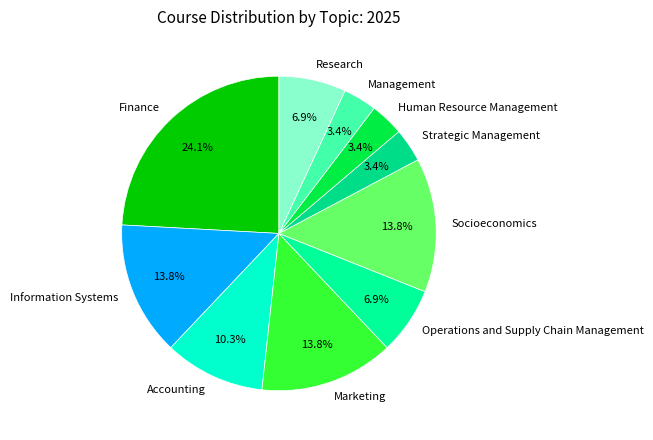

How much of the chart is everything except Research?

93.1%